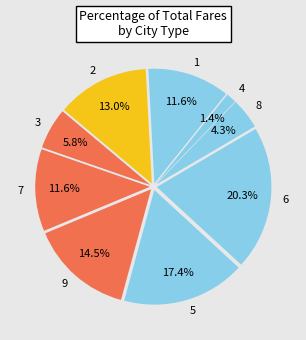

To the nearest percent, what is the average slice percentage?

11%